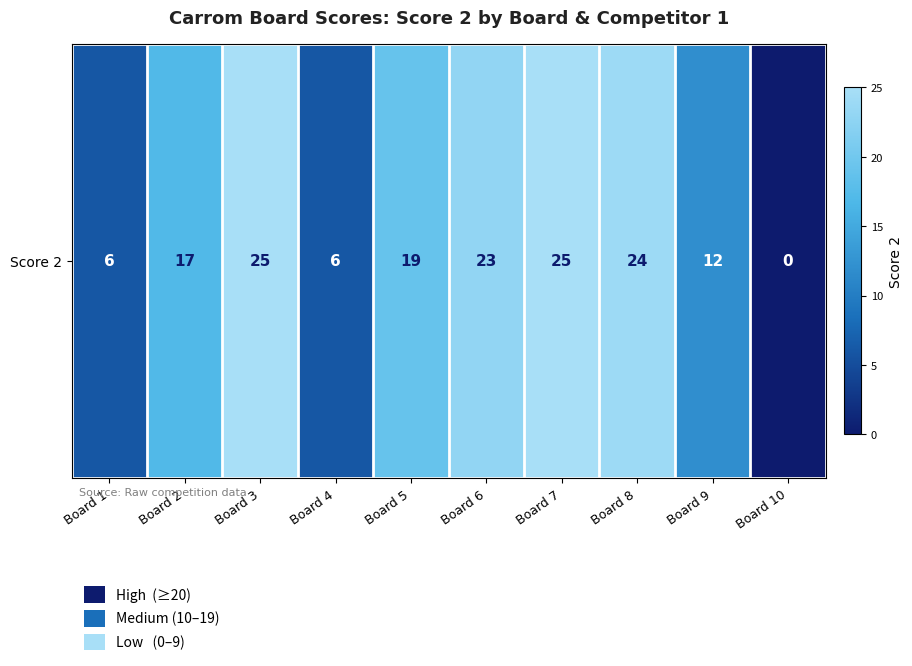

What value does the data have at Board 3, to the nearest 10?

20